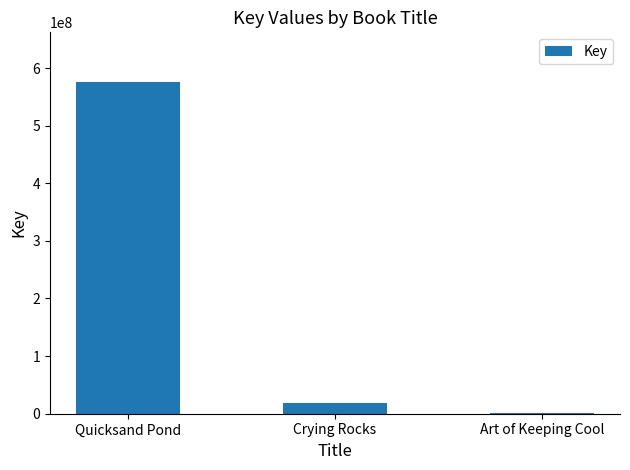

Reading left to right, what are all the values shown in this chart?

575579856	18302334	1779445